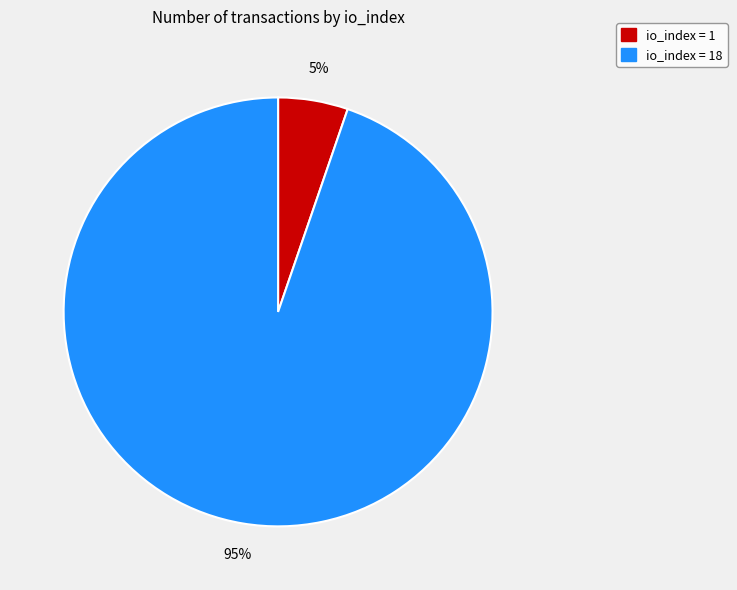

Is there a majority slice in this chart?

Yes